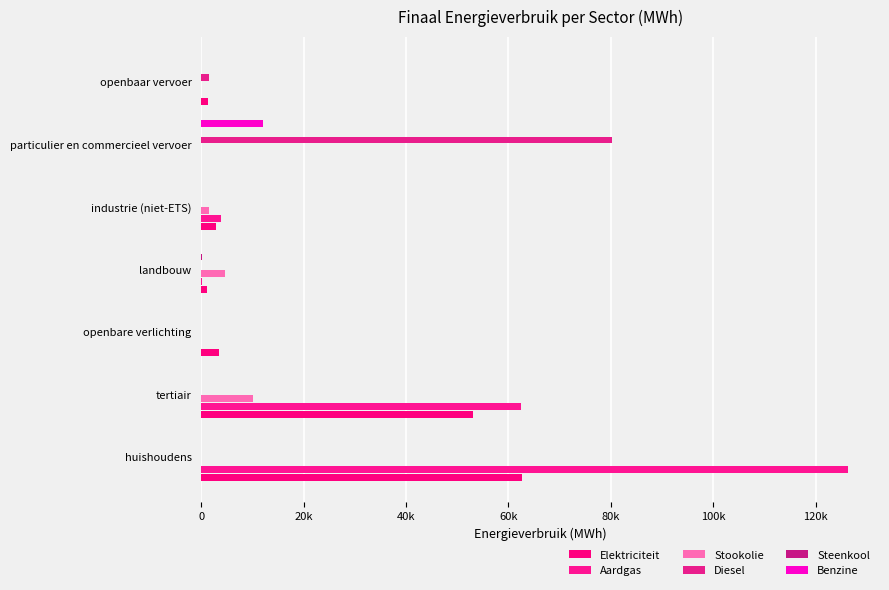

Rank the series by their maximum value, from lowest to highest.

Steenkool, Stookolie, Benzine, Elektriciteit, Diesel, Aardgas